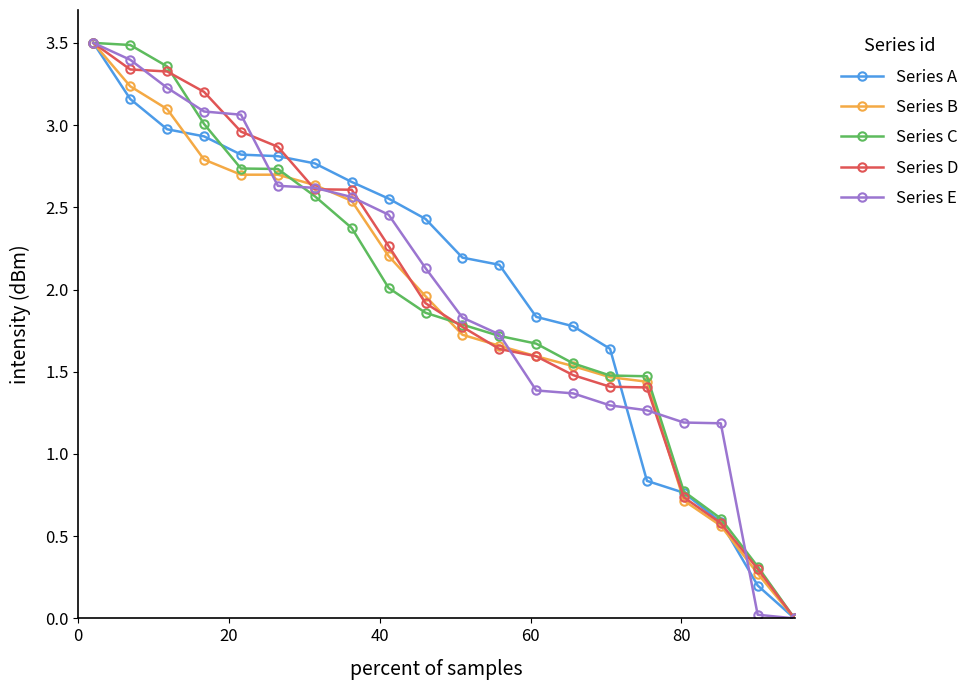

What is the maximum value for Series D?

3.5